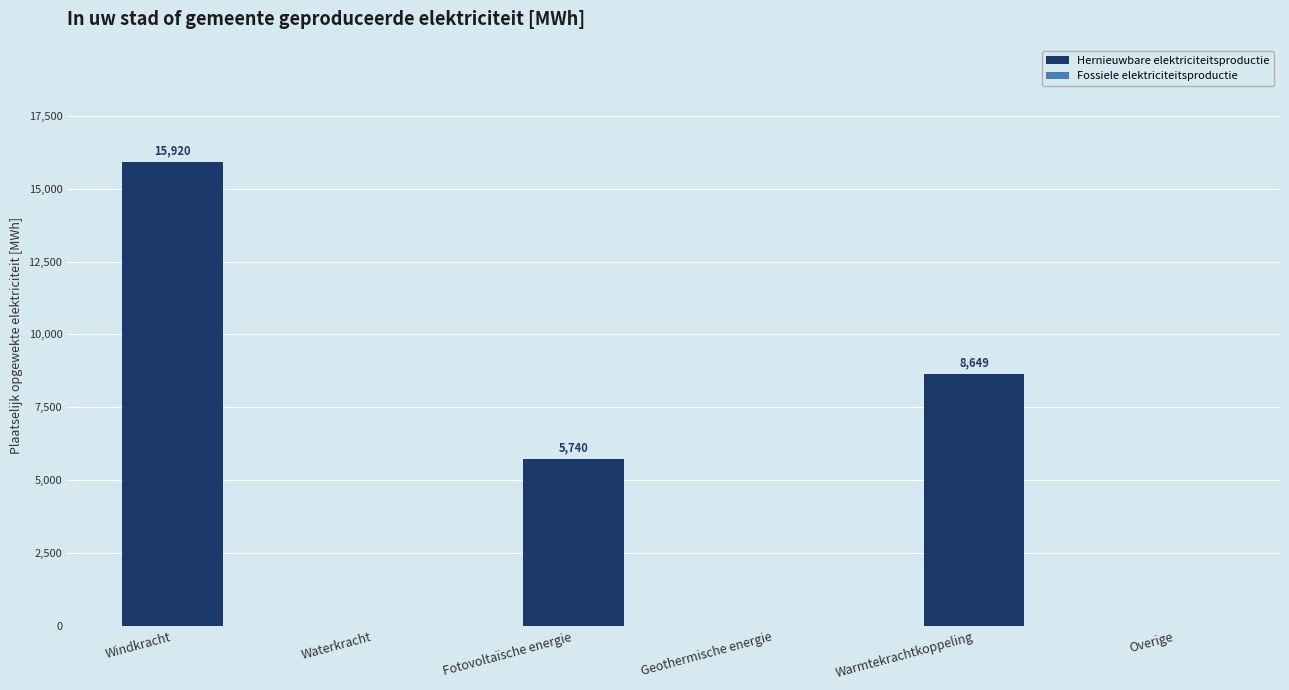

Where is the data nearest to the value 7959?

Warmtekrachtkoppeling